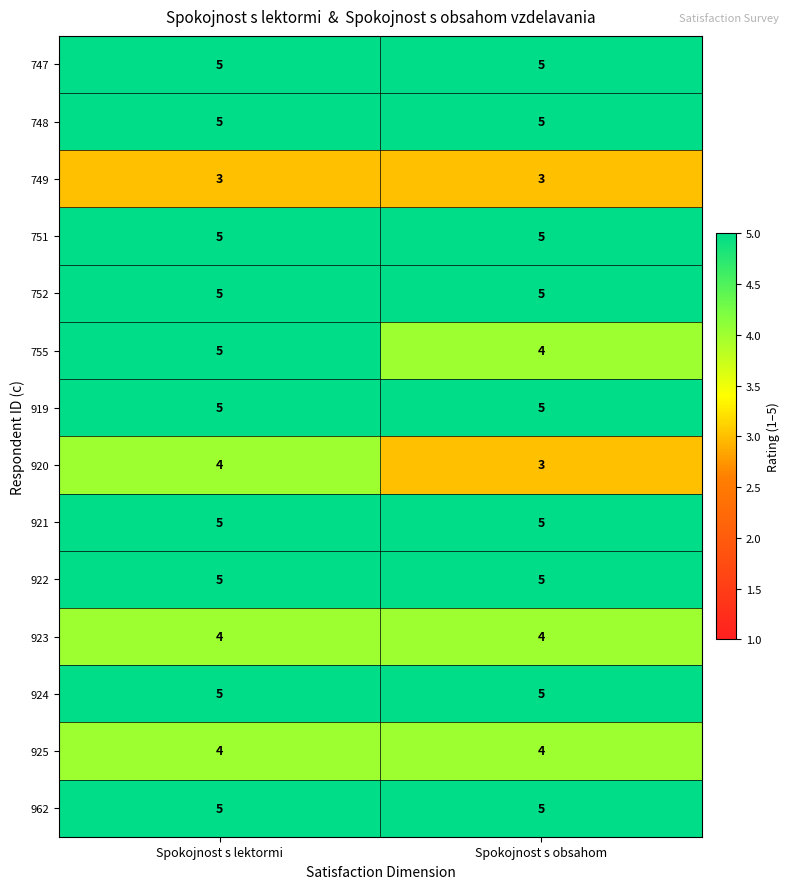

What is the difference between the highest and lowest values at Spokojnost s obsahom?

2